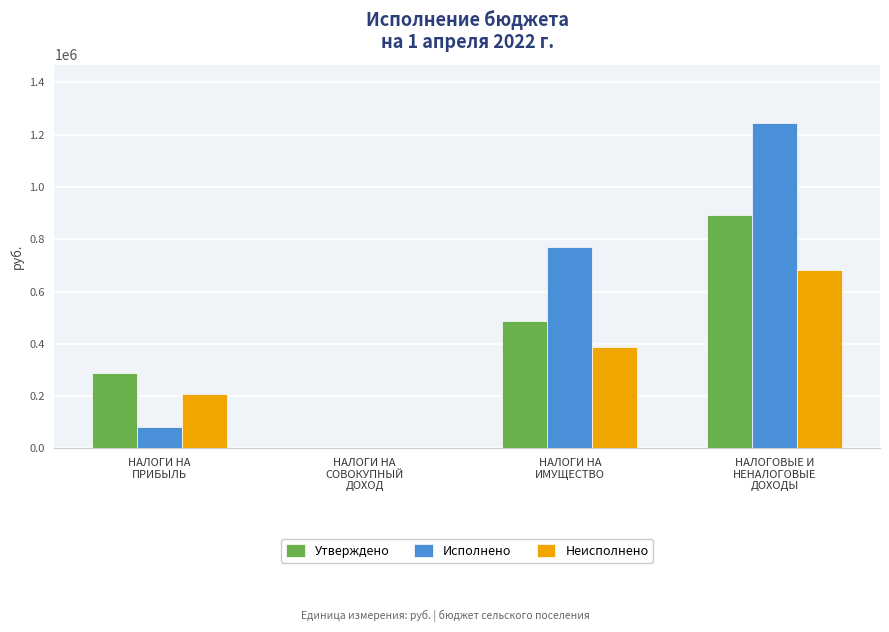

What are all the series names shown in the legend?

Утверждено, Исполнено, Неисполнено